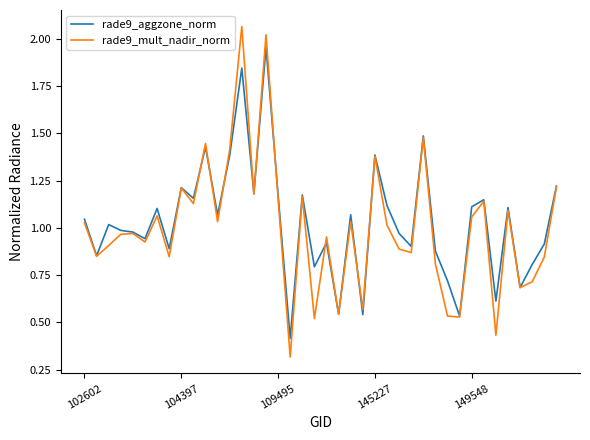

List the series in order of their peak value, highest first.

rade9_mult_nadir_norm, rade9_aggzone_norm